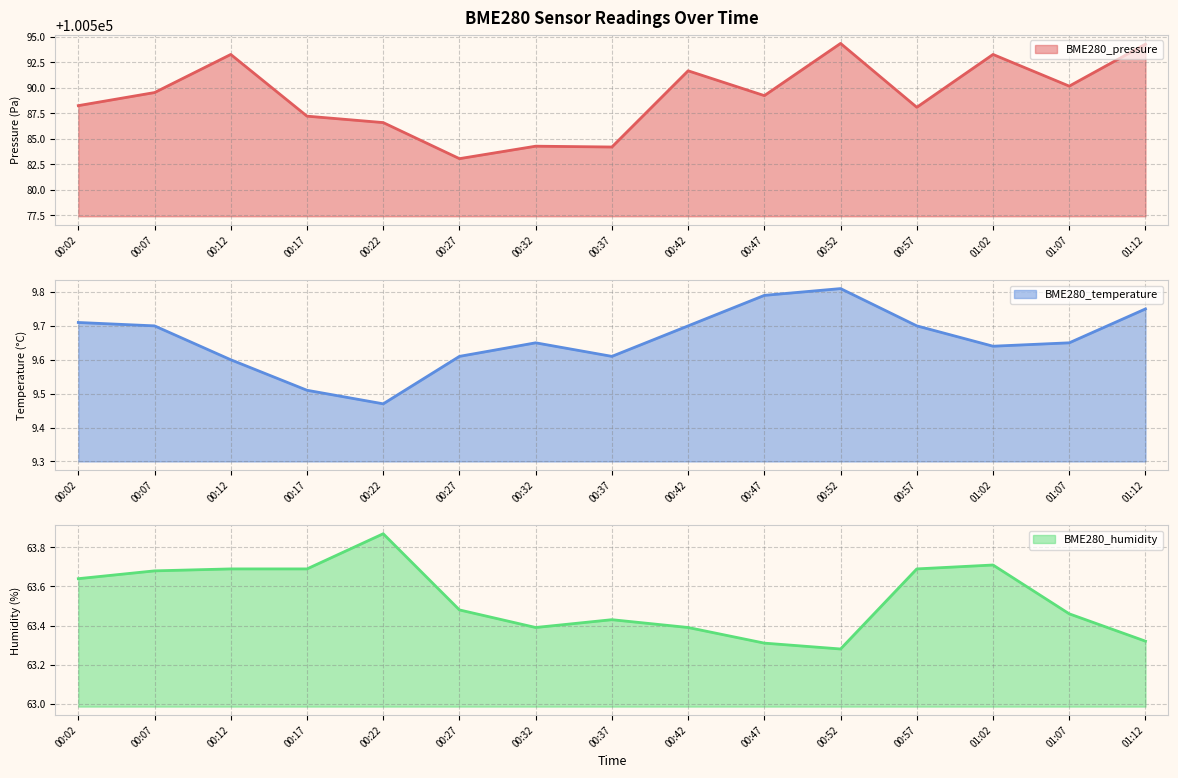

True or false: BME280_pressure and BME280_humidity cross at least once.

False